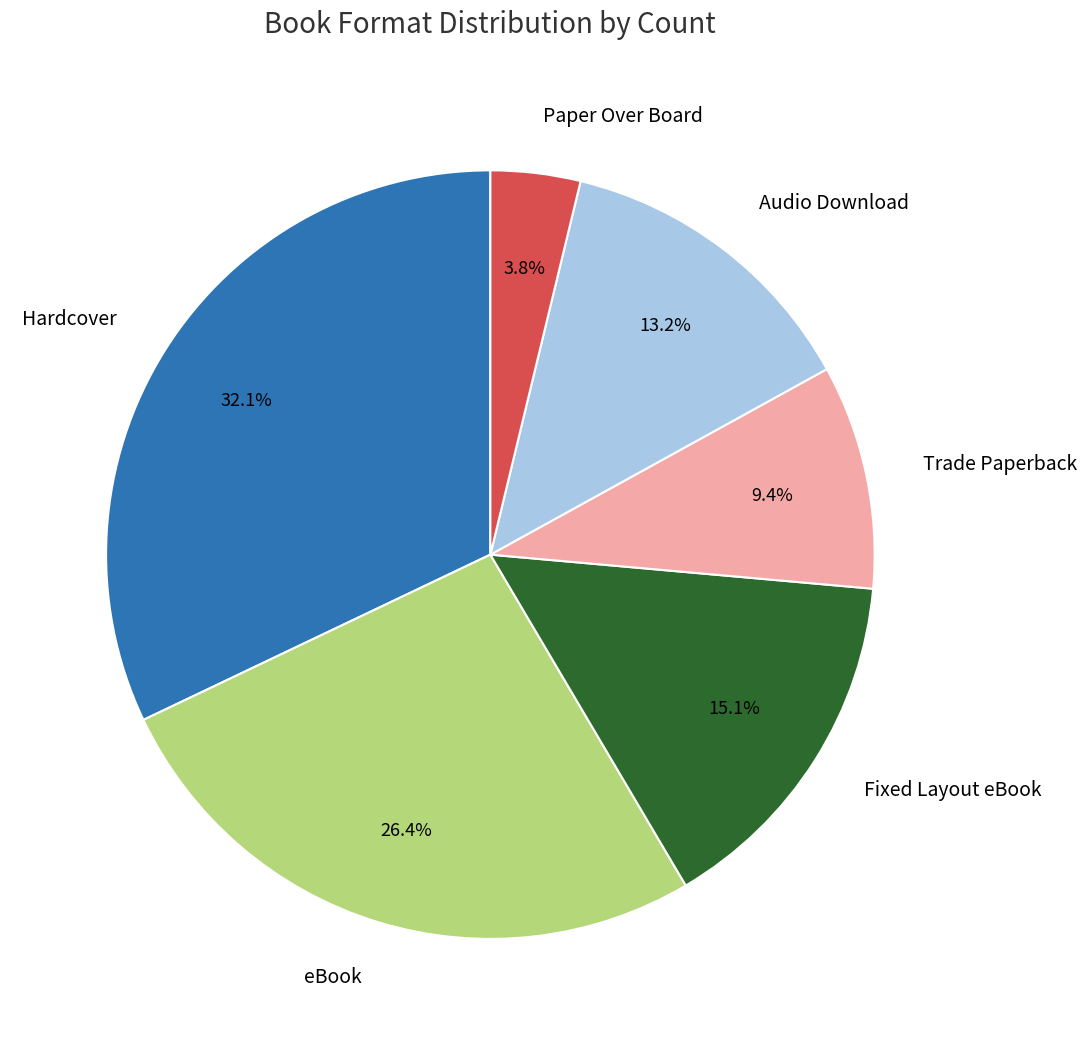

What percentage is the Trade Paperback slice, to the nearest percent?

9%